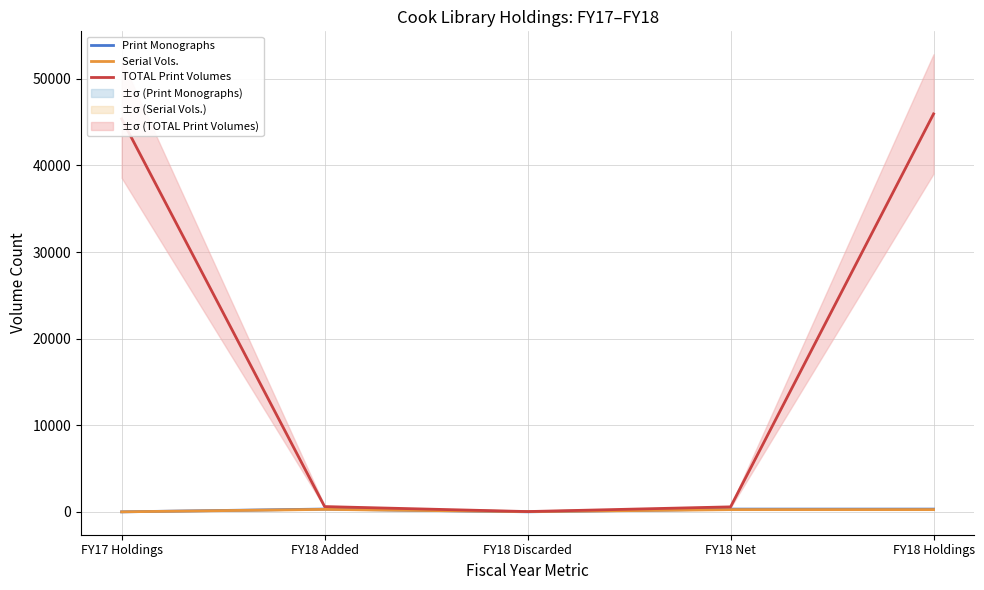

True or false: Serial Vols. and TOTAL Print Volumes intersect in this chart.

False